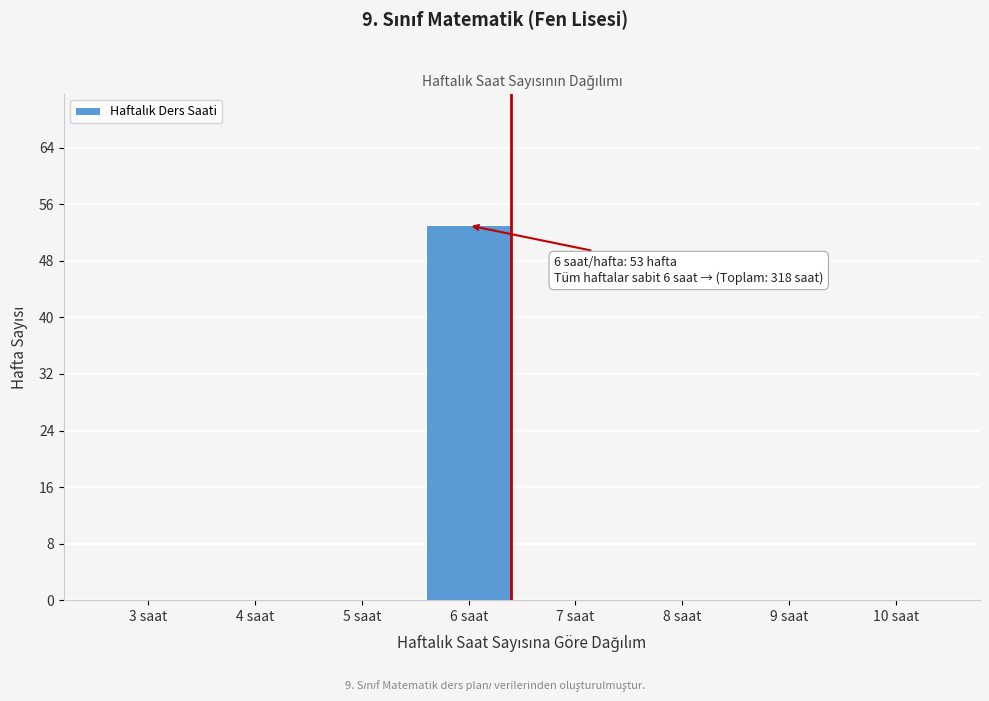

Reading left to right, what are all the values shown in this chart?

3 saat=0	4 saat=0	5 saat=0	6 saat=53	7 saat=0	8 saat=0	9 saat=0	10 saat=0